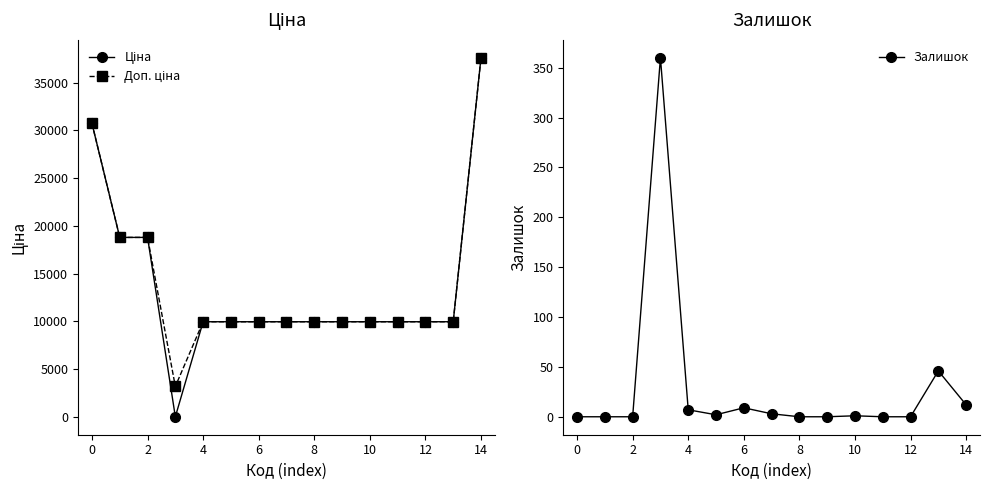

In Ціна, how many points are lower than both neighbors (excluding endpoints)?

1